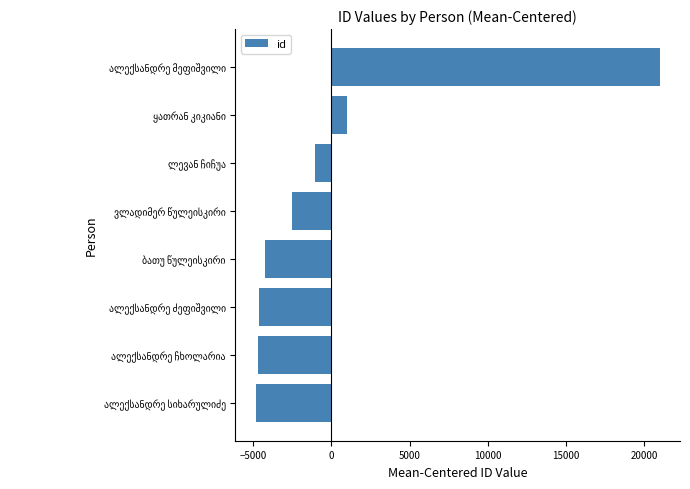

Are the bars horizontal?

Yes